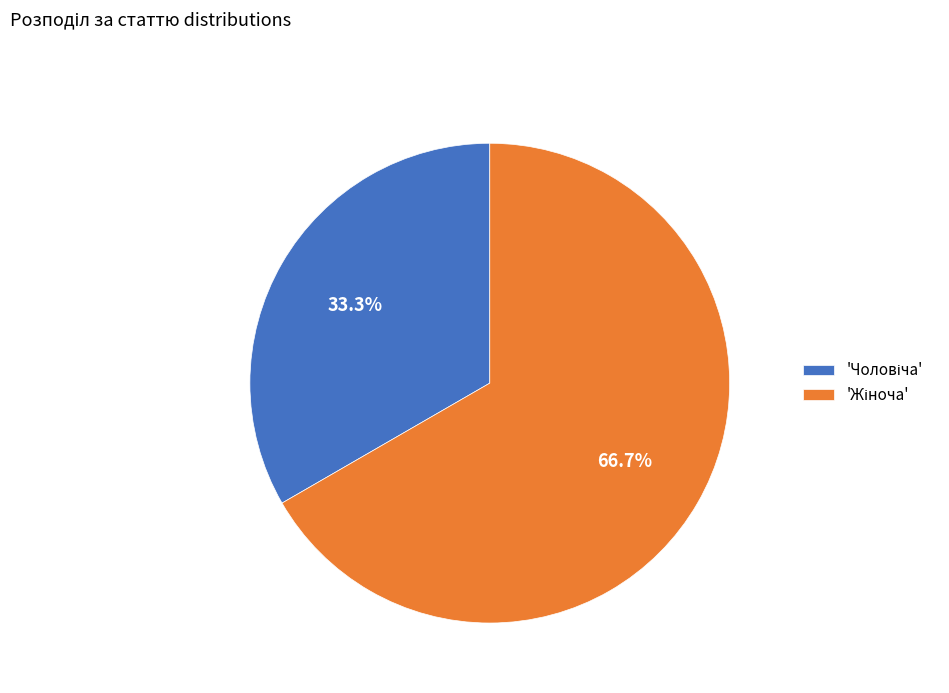

To the nearest percent, what is the average slice percentage?

50%